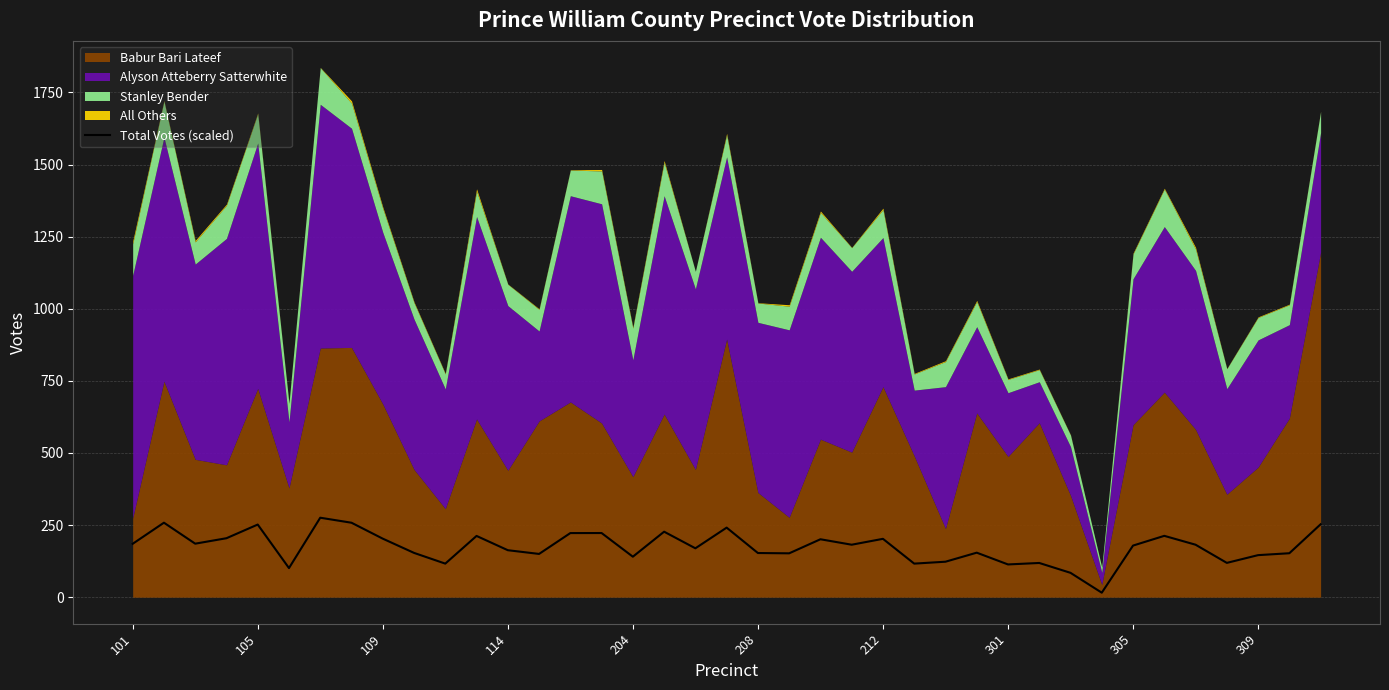

Between 15 and 26, which is larger?

15